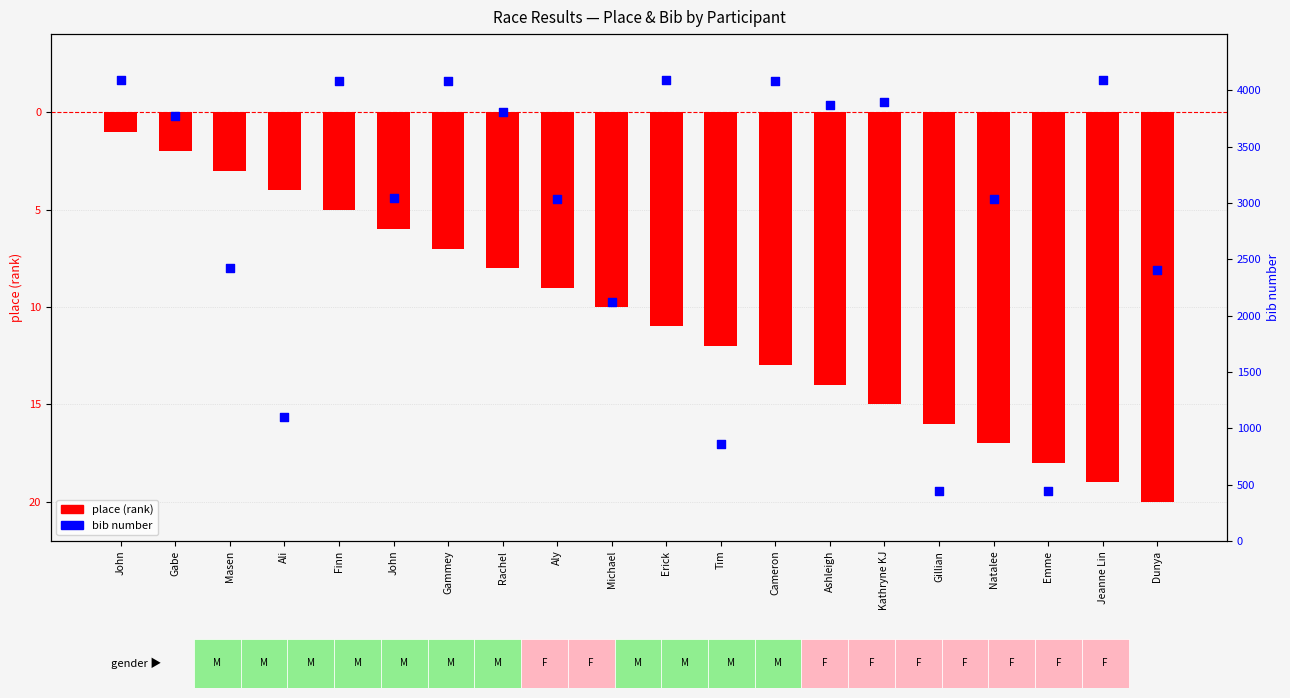

At how many categories does at least one series exceed 2228?

15